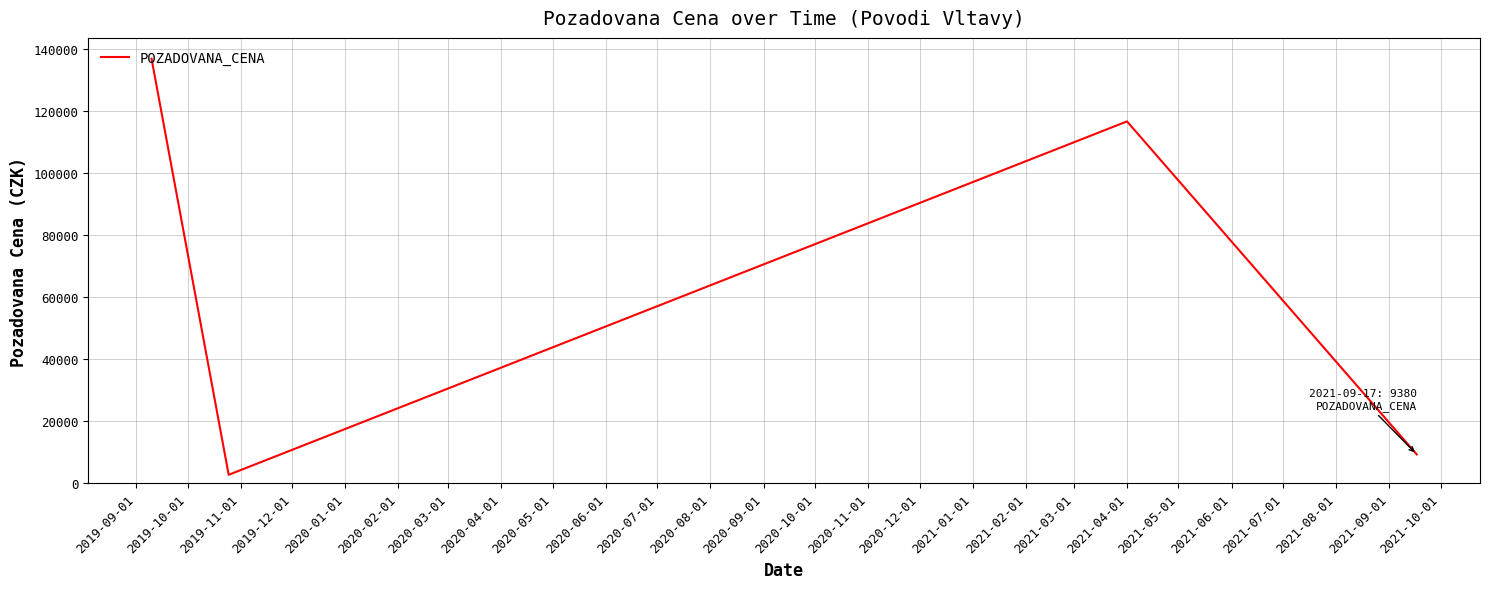

What is the greatest value displayed?

136770